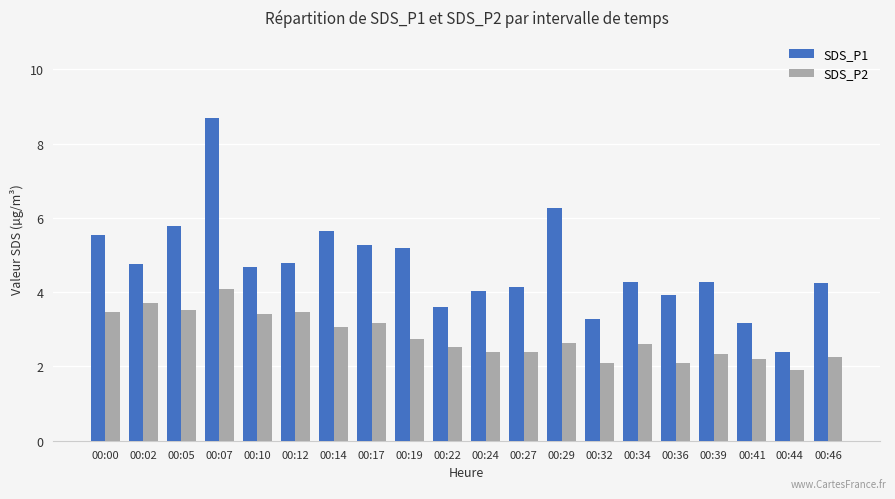

At how many categories does at least one series exceed 2?

20